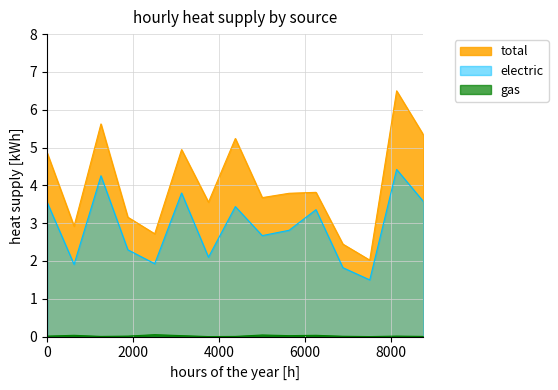

True or false: gas and total intersect in this chart.

False